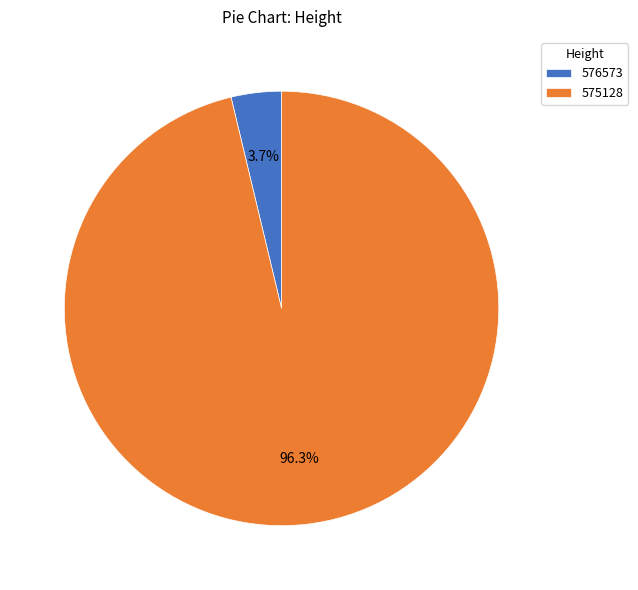

What is the smallest slice in the pie chart?

576573